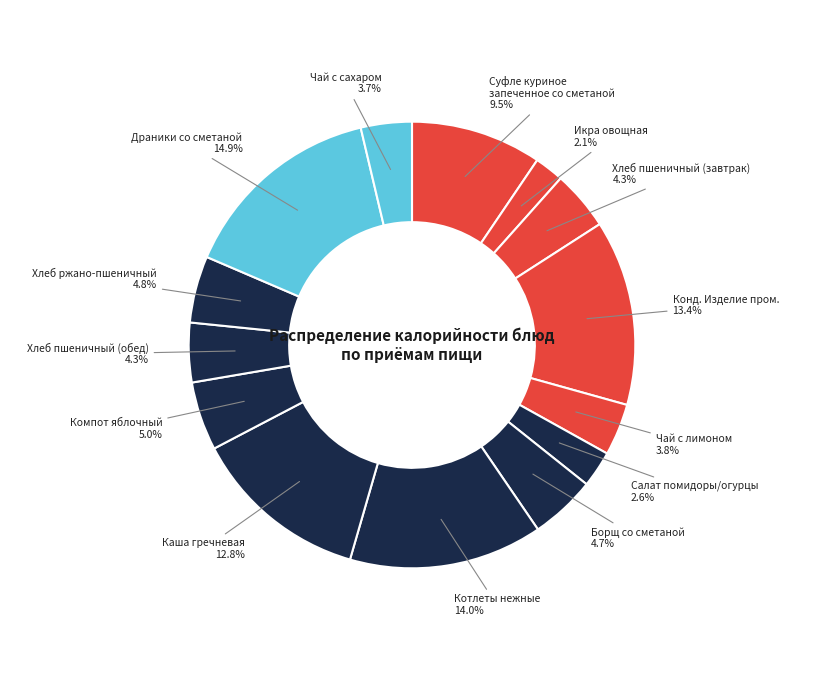

Does any single category account for the majority?

No